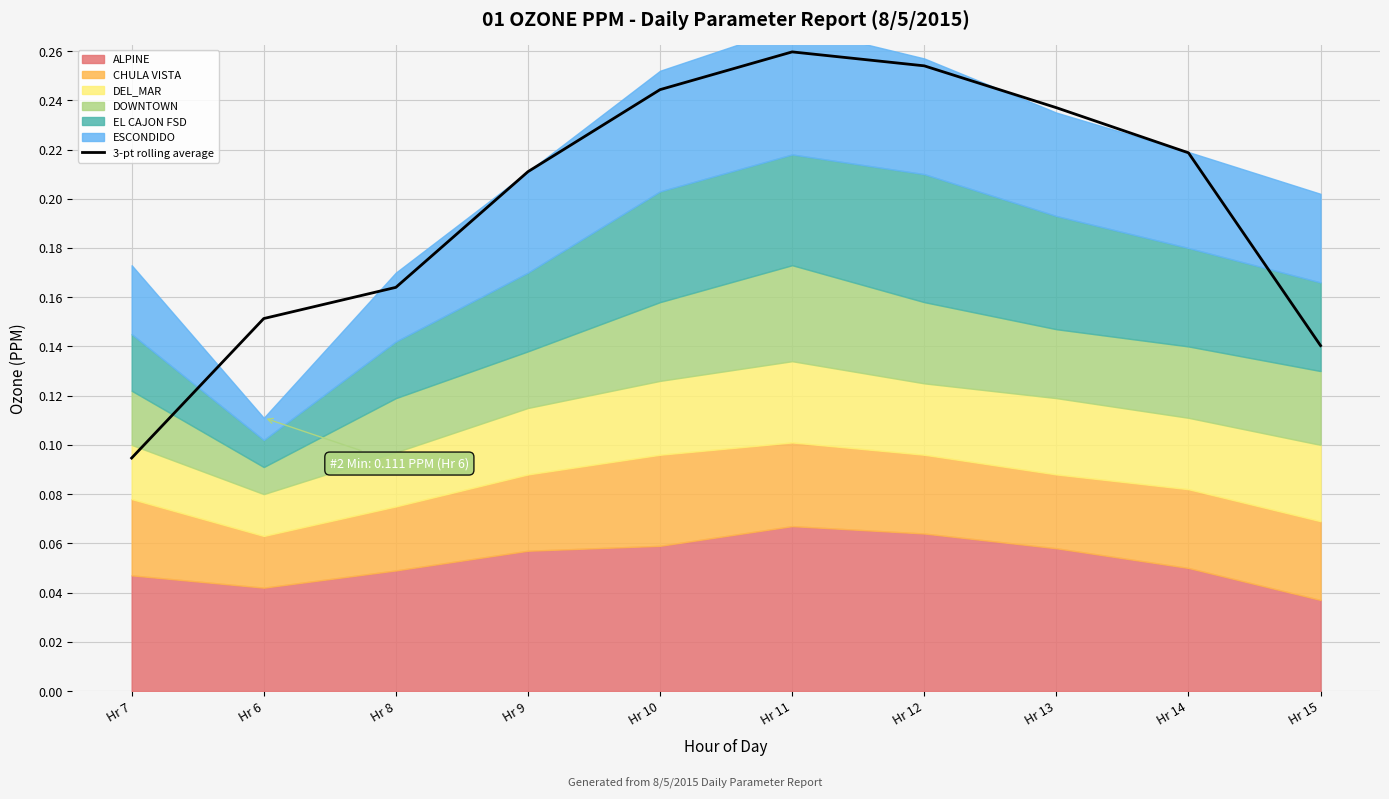

What is the minimum value shown in the chart?

0.1